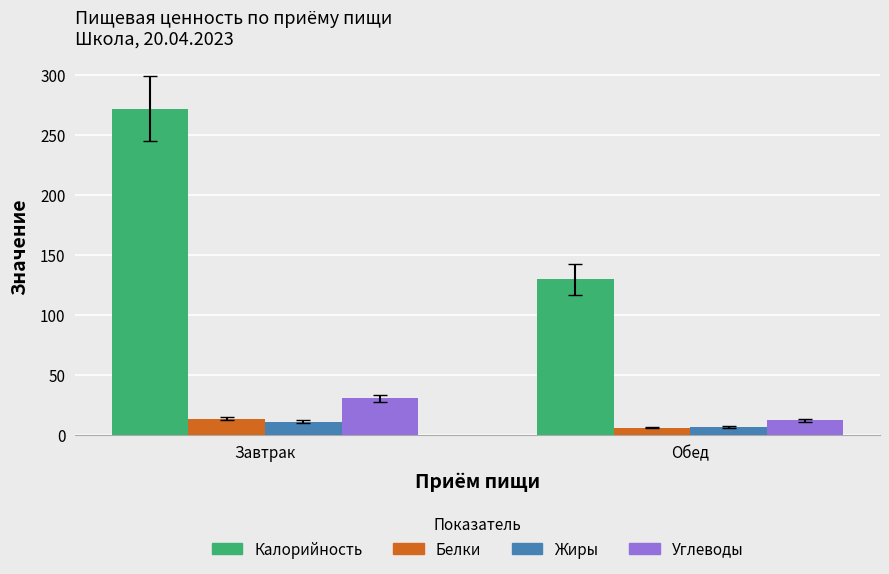

Reading right to left, extract all data points from this chart.

Калорийность: 129.7	272.0
Белки: 5.8	13.5
Жиры: 6.5	10.8
Углеводы: 12.0	30.2